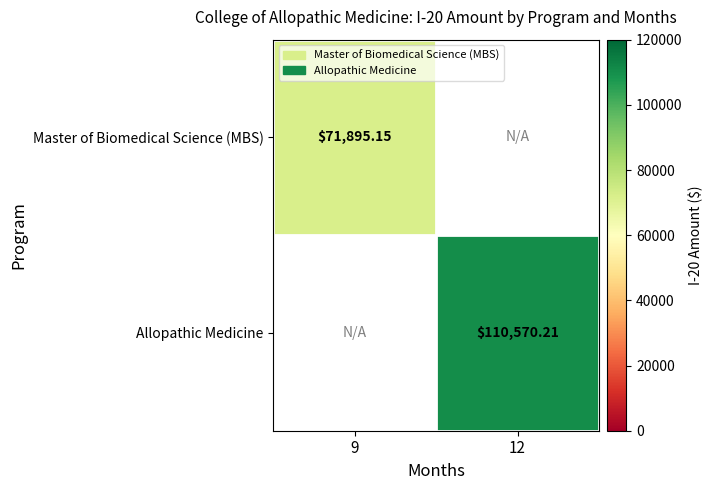

Where is Master of Biomedical Science (MBS) nearest to the value 71895?

9